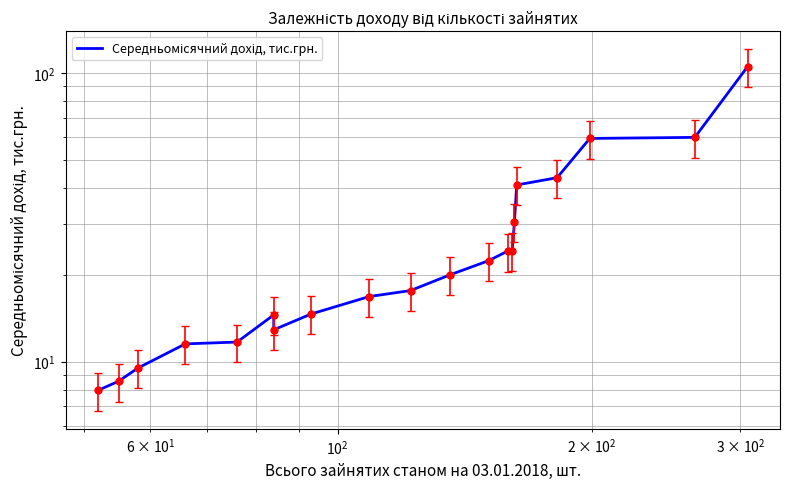

The chart shows a value of 30.6 at 9. True or false?

False